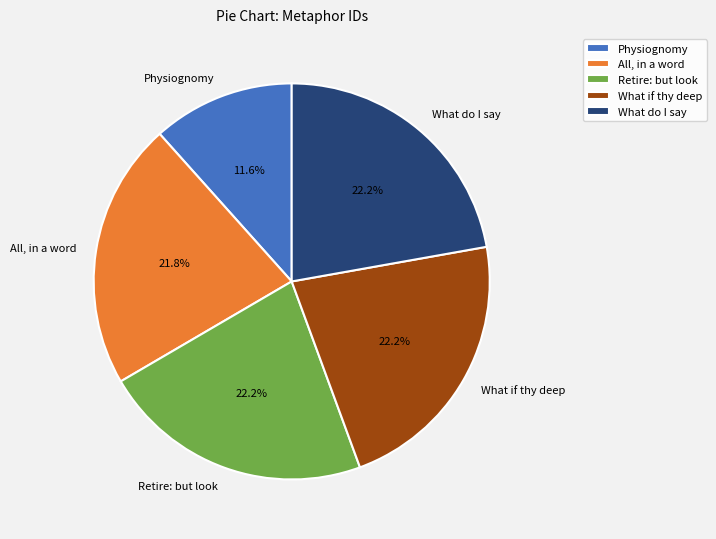

To the nearest percent, what is the difference between the What do I say and Physiognomy slice percentages?

11%